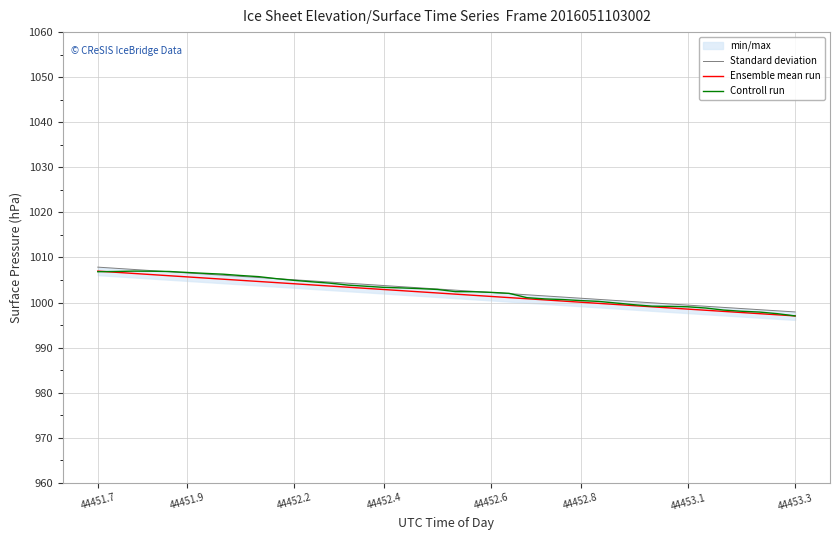

Is the value of Controll run at 44452.4 greater than the value of Ensemble mean run at 44452.6?

Yes